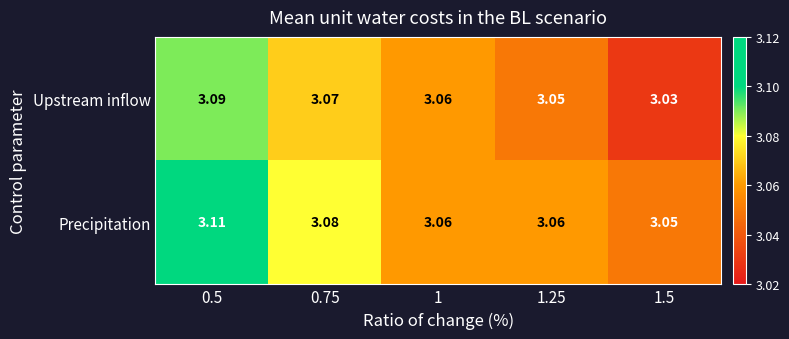

Which series changed the most between 0.5 and 0.75?

Precipitation